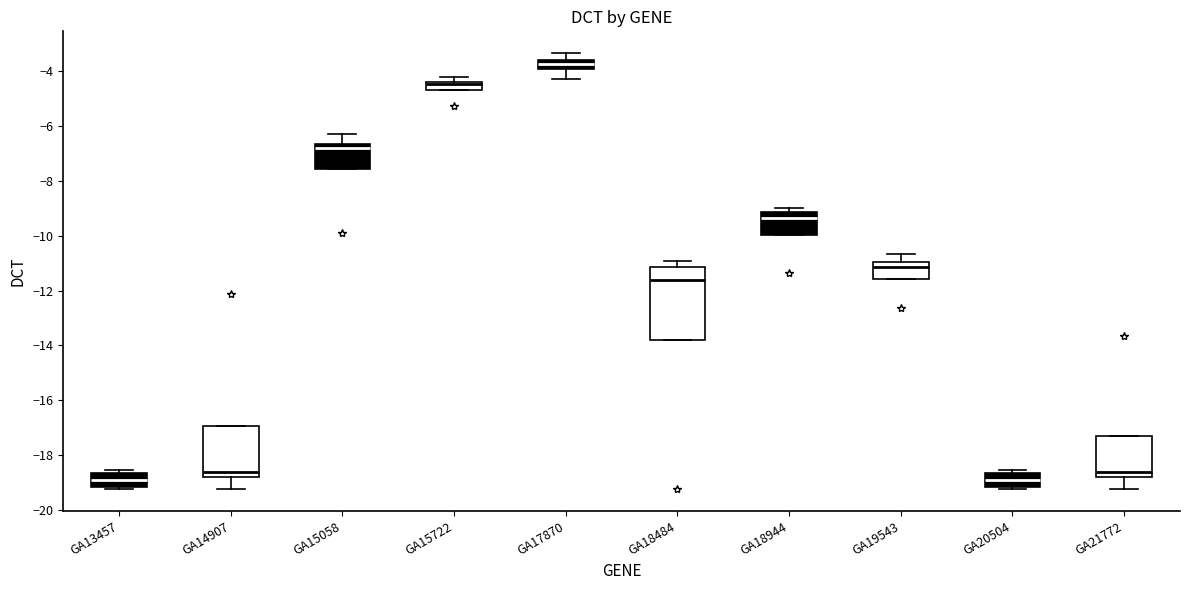

Where does the median line of the box for GA15058 sit on the y-axis? The values are not printed on the chart, so give them approximately, as read against the axis.

-6.8